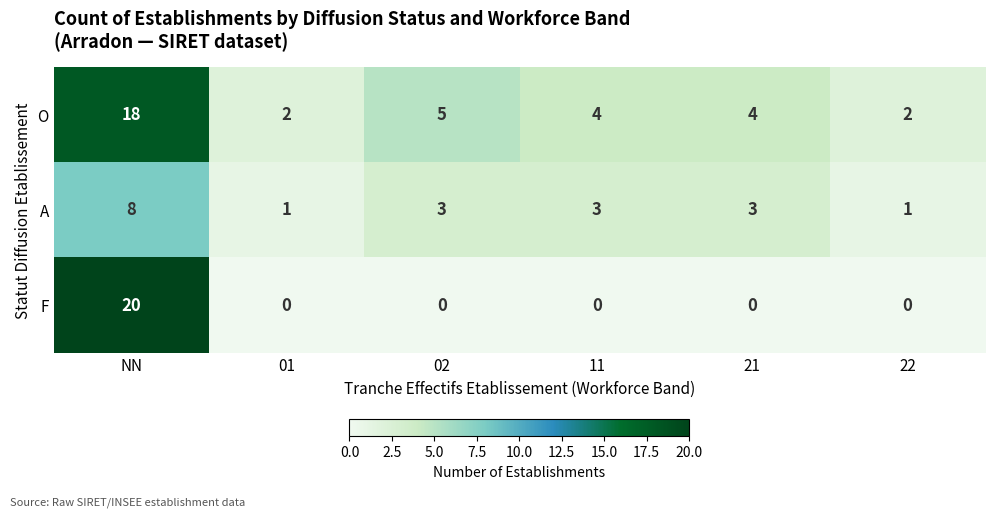

Count the number of data series in this chart.

3